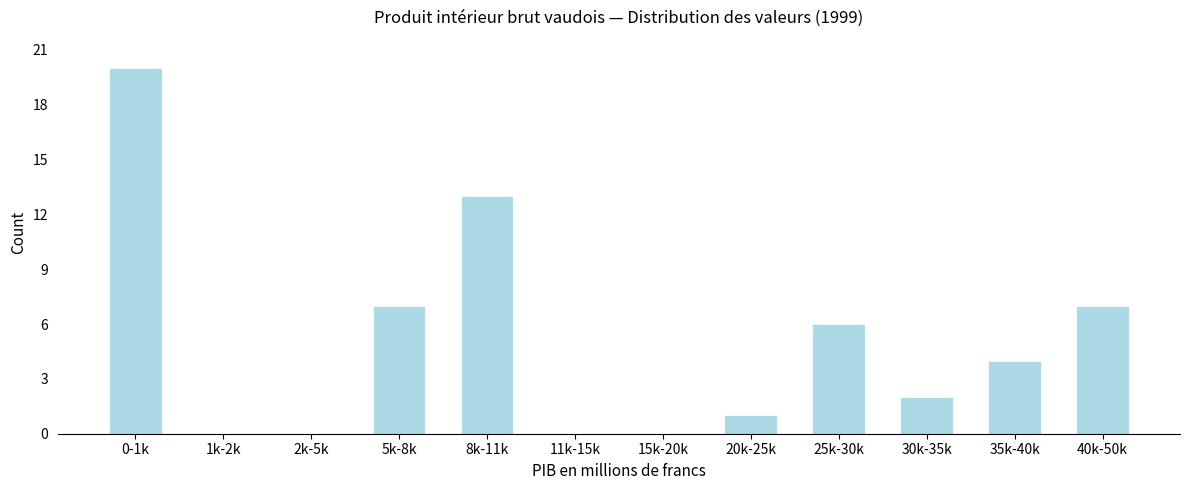

Reading left to right, list all the values displayed in this chart.

0-1k=20	1k-2k=0	2k-5k=0	5k-8k=7	8k-11k=13	11k-15k=0	15k-20k=0	20k-25k=1	25k-30k=6	30k-35k=2	35k-40k=4	40k-50k=7